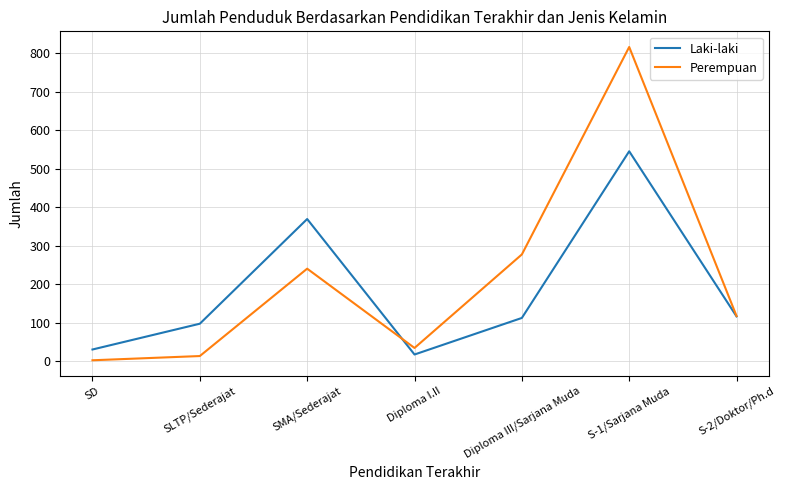

What is the difference between the Laki-laki values at S-2/Doktor/Ph.d and S-1/Sarjana Muda?

429